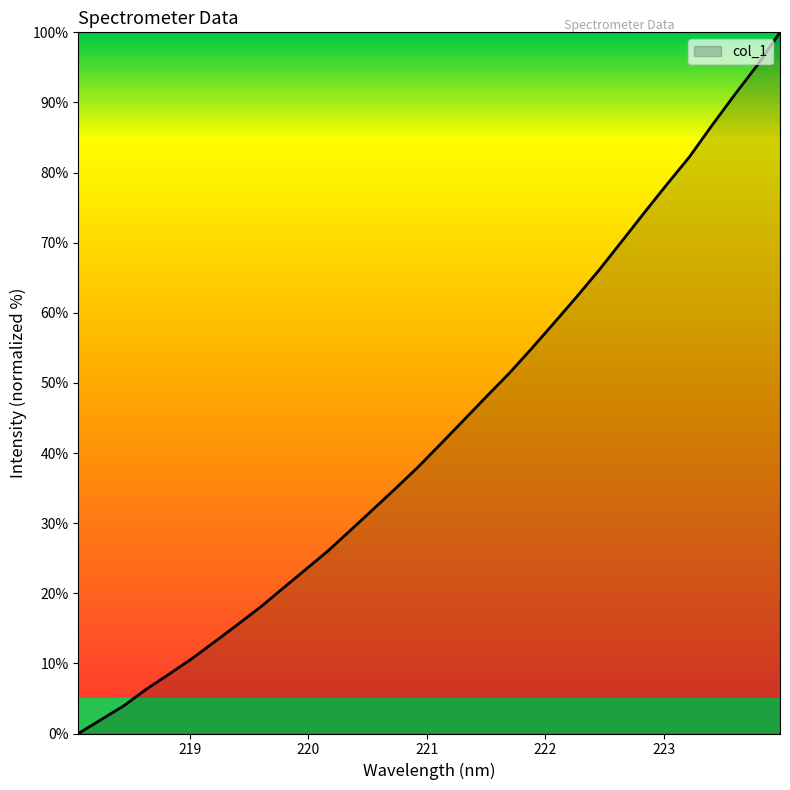

What is the greatest value displayed?

100.0